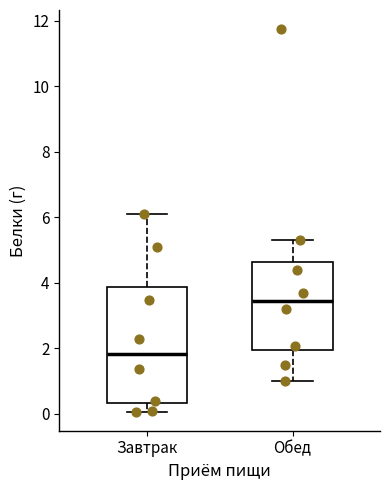

Which box is the tallest, from its lower edge to its upper edge?

Завтрак